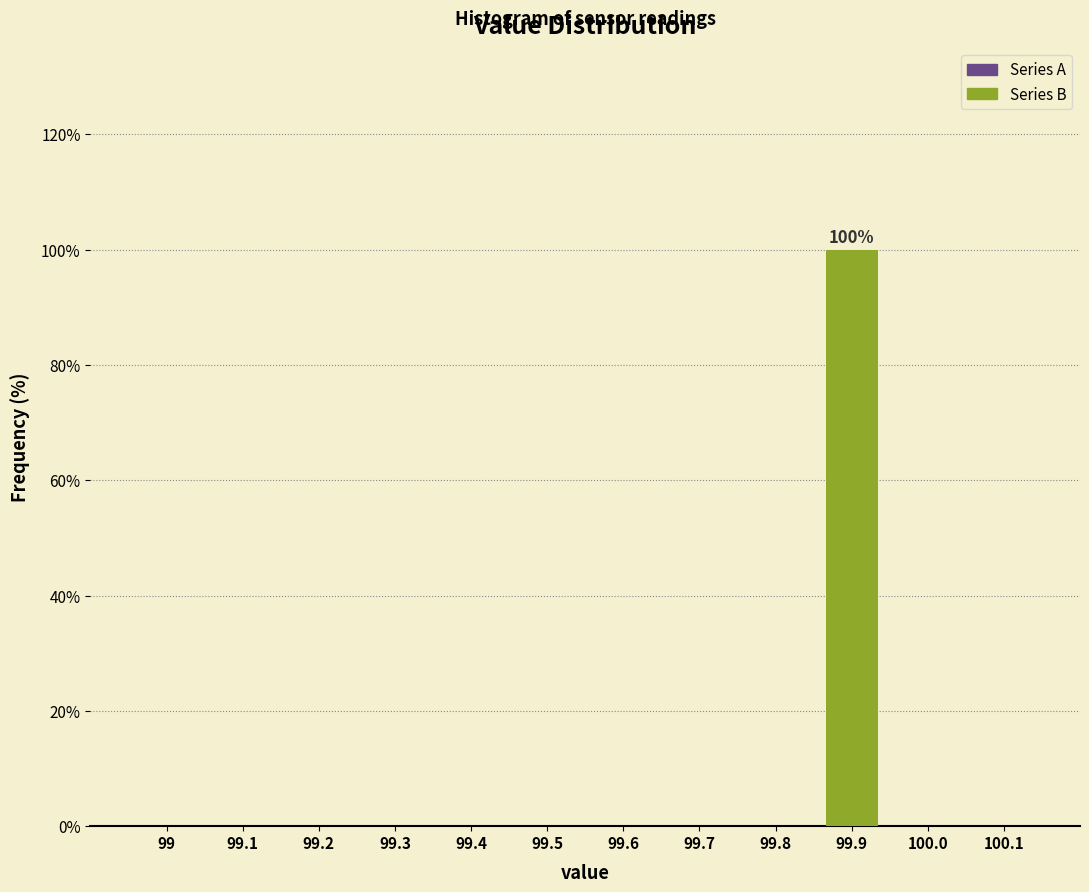

Reading right to left, what are all the values shown in this chart?

100.1=0	100.0=0	99.9=100	99.8=0	99.7=0	99.6=0	99.5=0	99.4=0	99.3=0	99.2=0	99.1=0	99=0